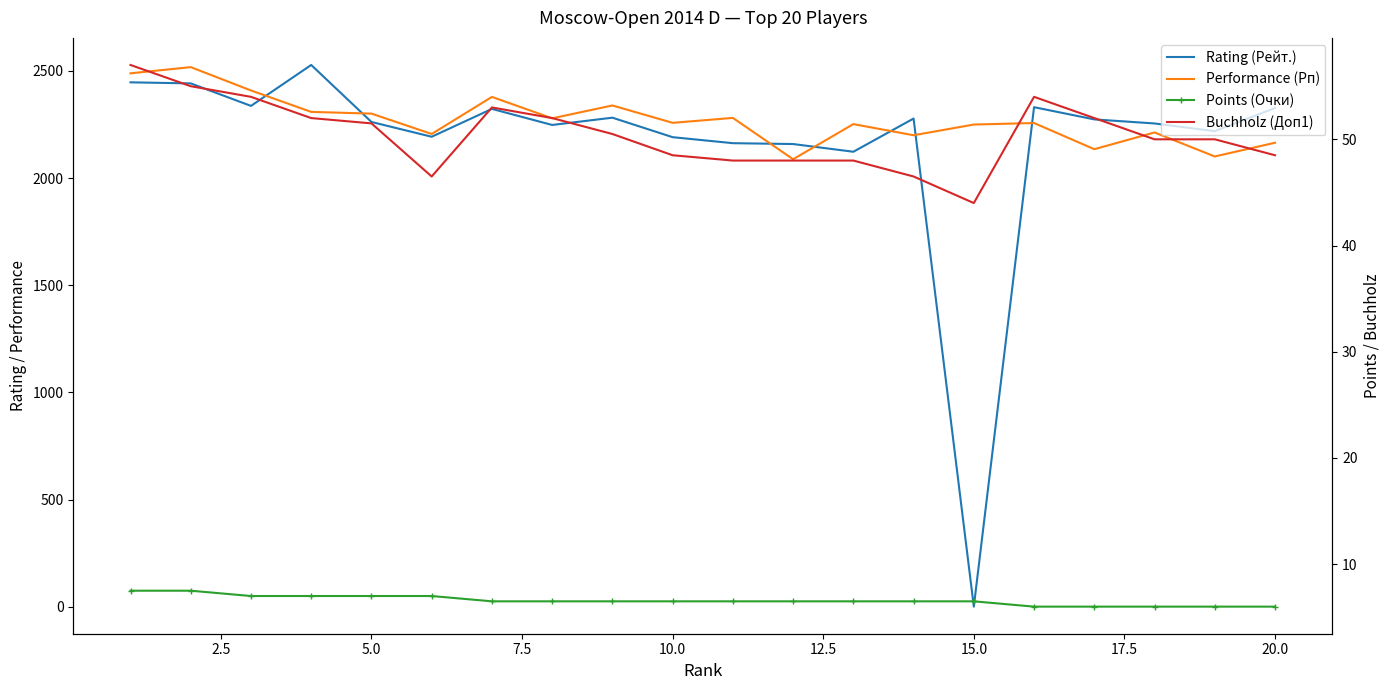

How many data points in Rating (Рейт.) are less than 2274?

10